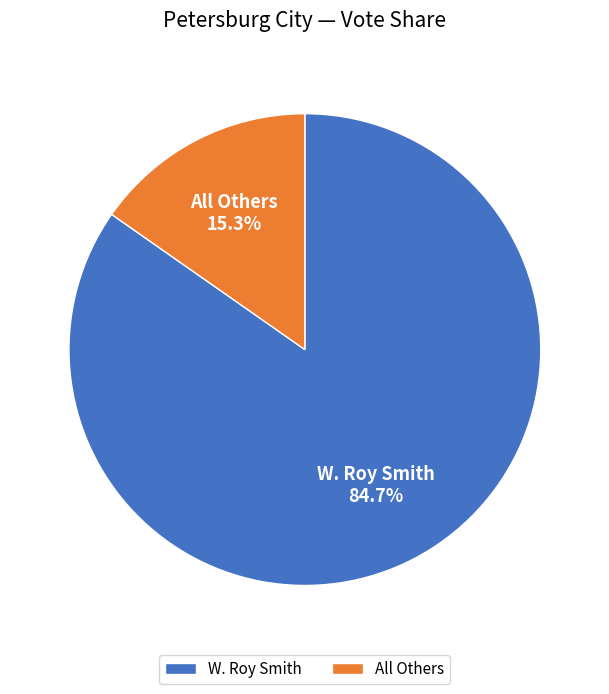

To the nearest percent, what percentage of the pie is W. Roy Smith?

85%